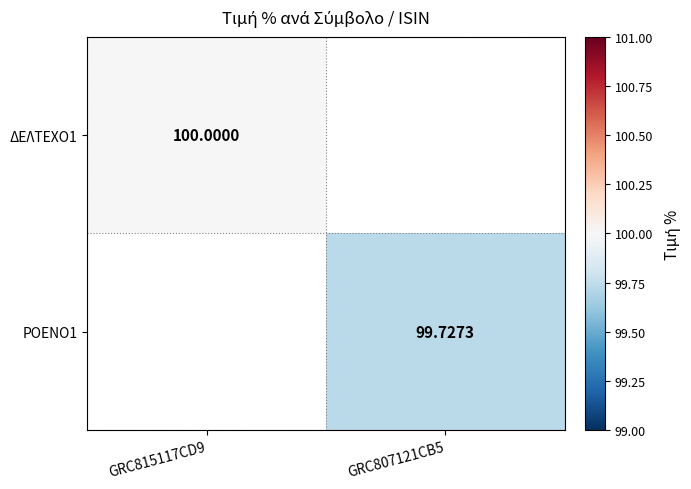

At which category does the chart reach its minimum across all series?

GRC807121CB5